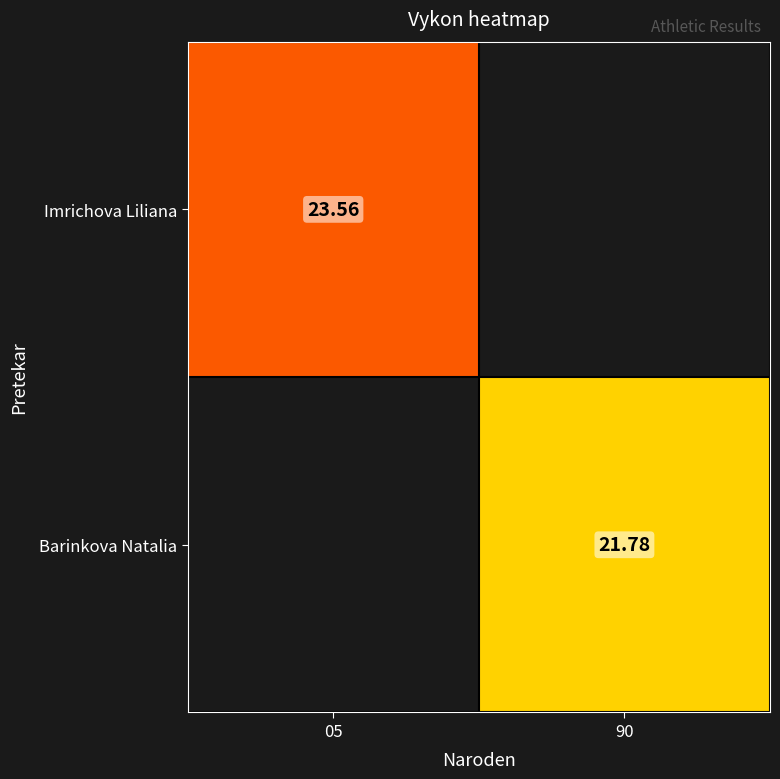

Is the value of Imrichova Liliana at 05 greater than the value of Barinkova Natalia at 90?

Yes